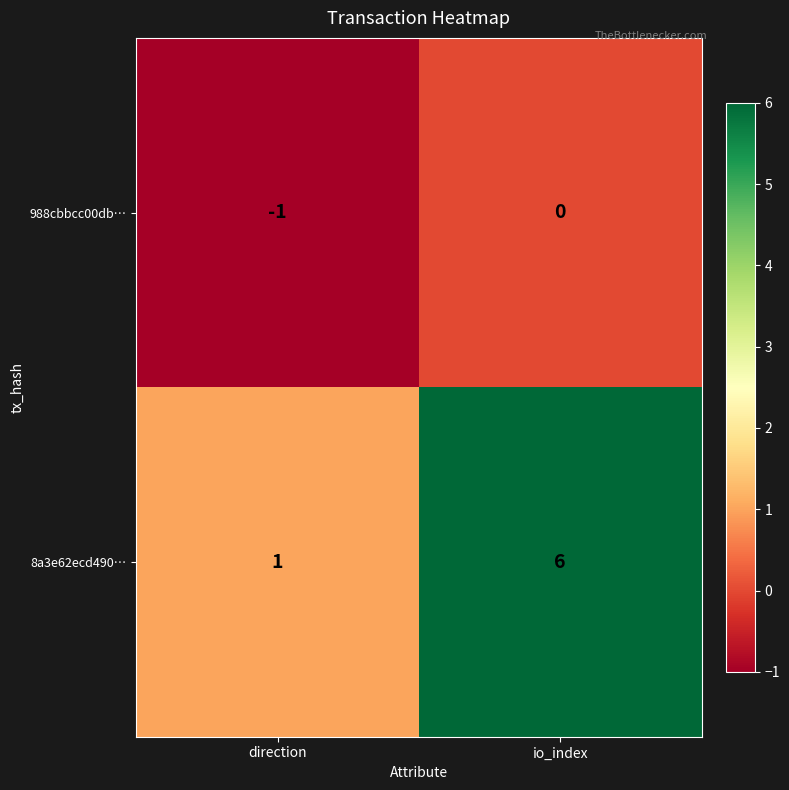

What is the sum of all 8a3e62ecd490… values?

7